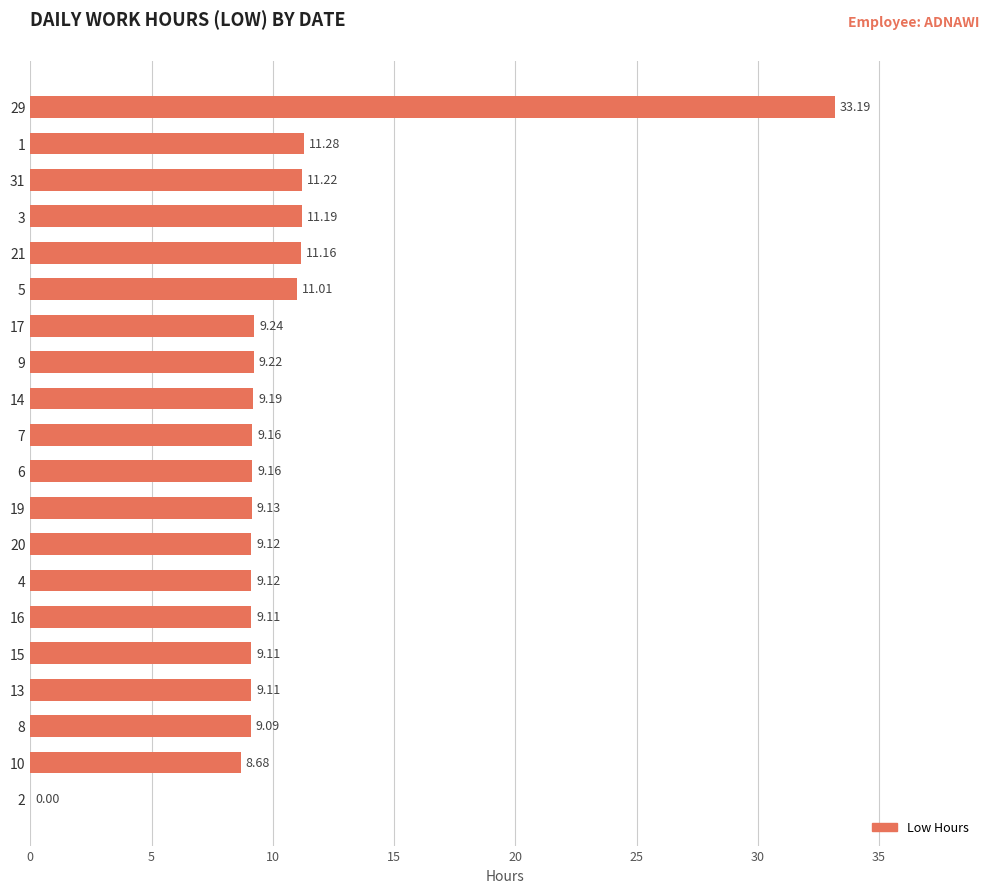

Approximately how many times larger is the value at 17 compared to 13?

1.0